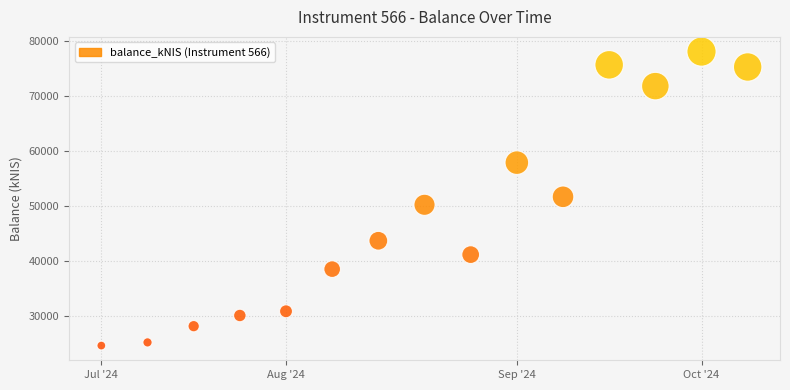

What is the range of Y values (max minus min)?

53480.9